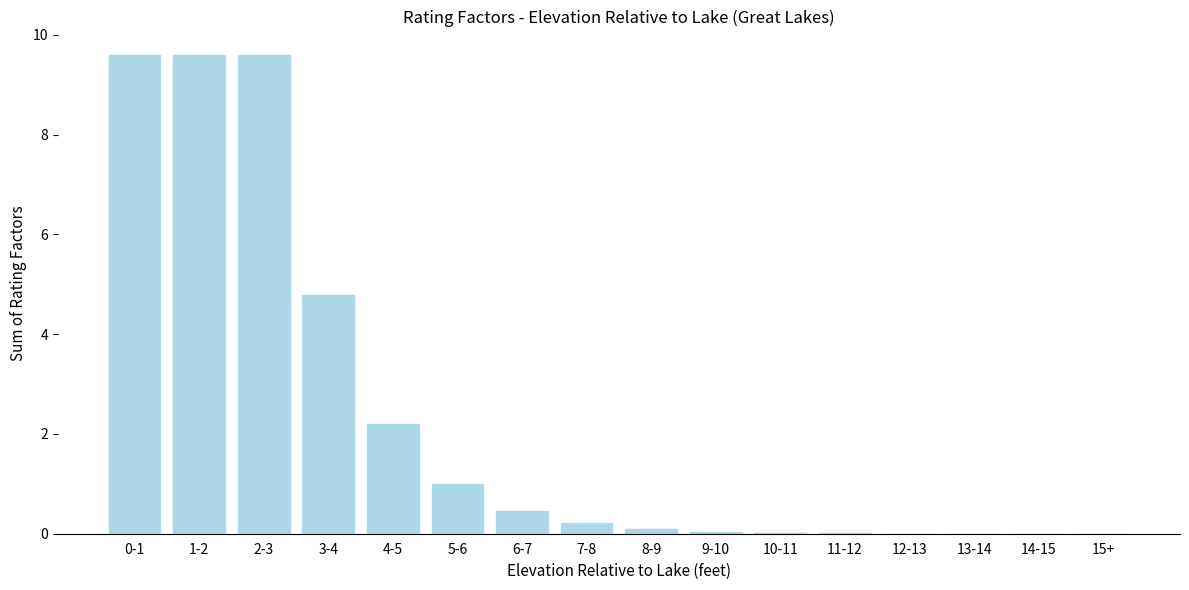

At which label is the value closest to 4?

3-4